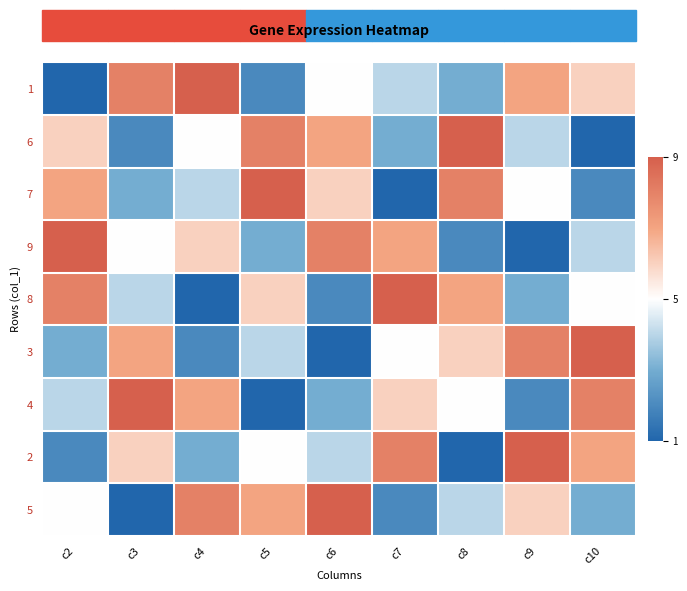

List the series in order of their peak value, highest first.

1, 6, 7, 9, 8, 3, 4, 2, 5